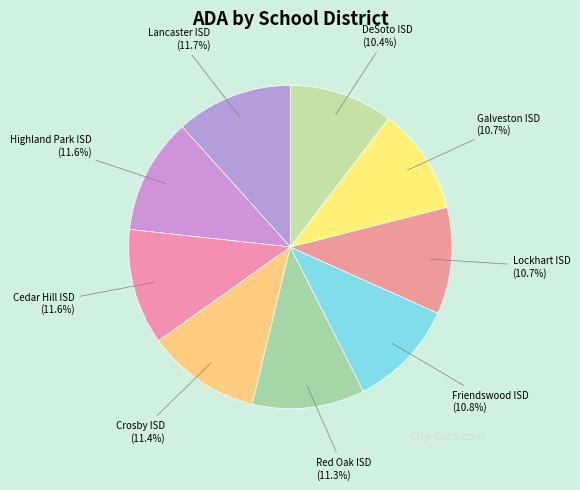

Does Highland Park ISD account for over 50% of the chart?

No